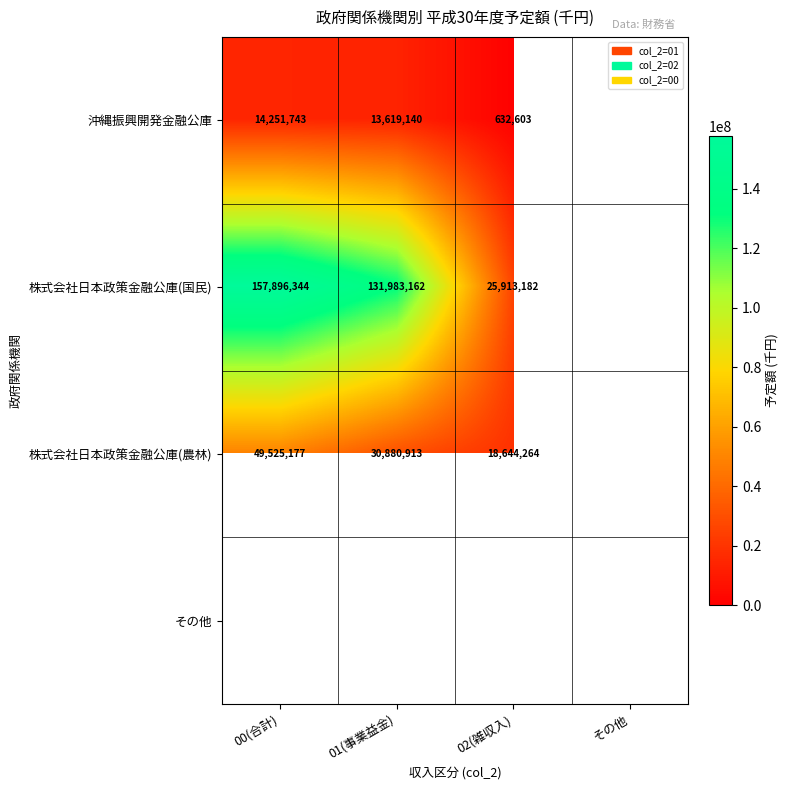

Is it true that 株式会社日本政策金融公庫(国民) equals 55943701 at 00(合計)?

False